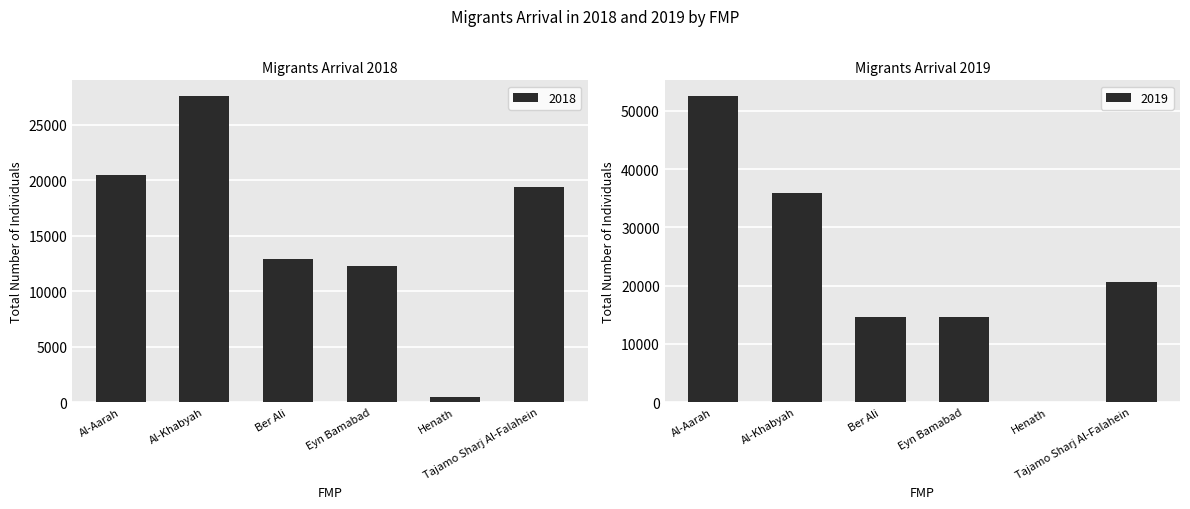

Between Al-Aarah and Tajamo Sharj Al-Falahein, which series saw the biggest shift?

2019